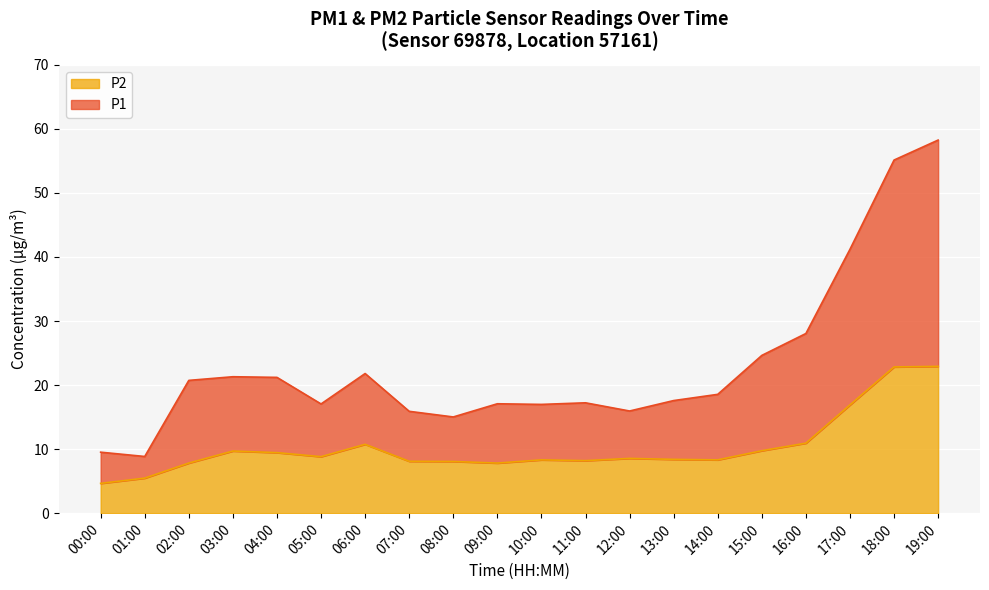

What is the total value across all series at 09:00?

17.1